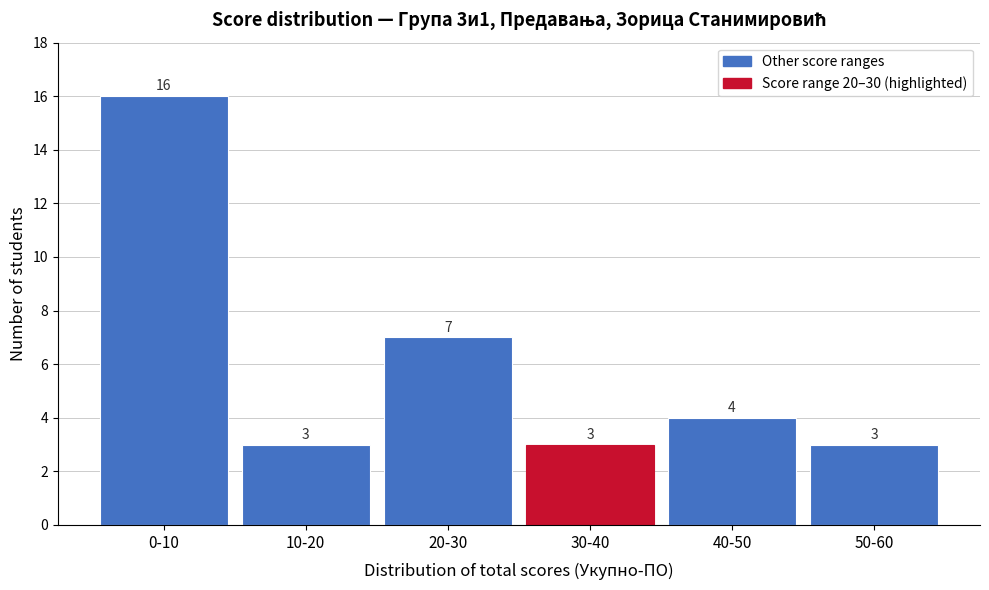

Reading right to left, list all the values displayed in this chart.

50-60=3	40-50=4	30-40=3	20-30=7	10-20=3	0-10=16